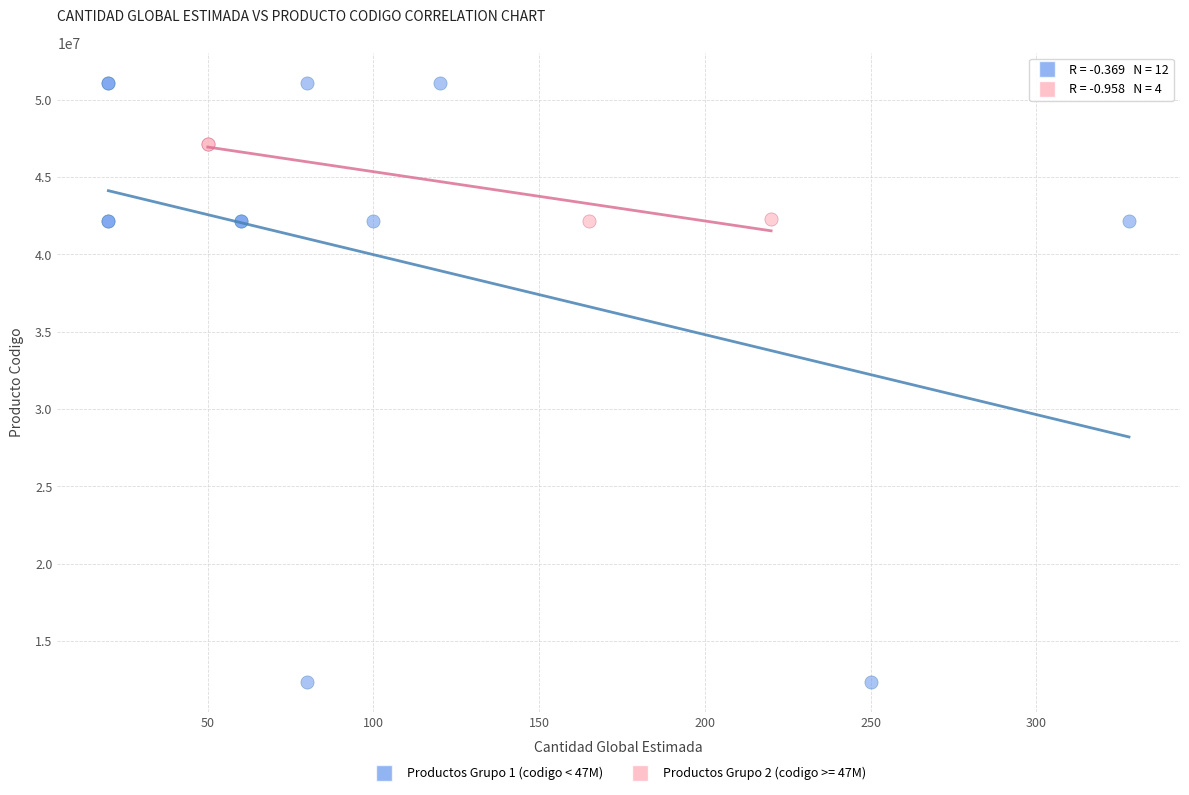

Which series has the widest spread of Y values?

Productos Grupo 1 (codigo < 47M)